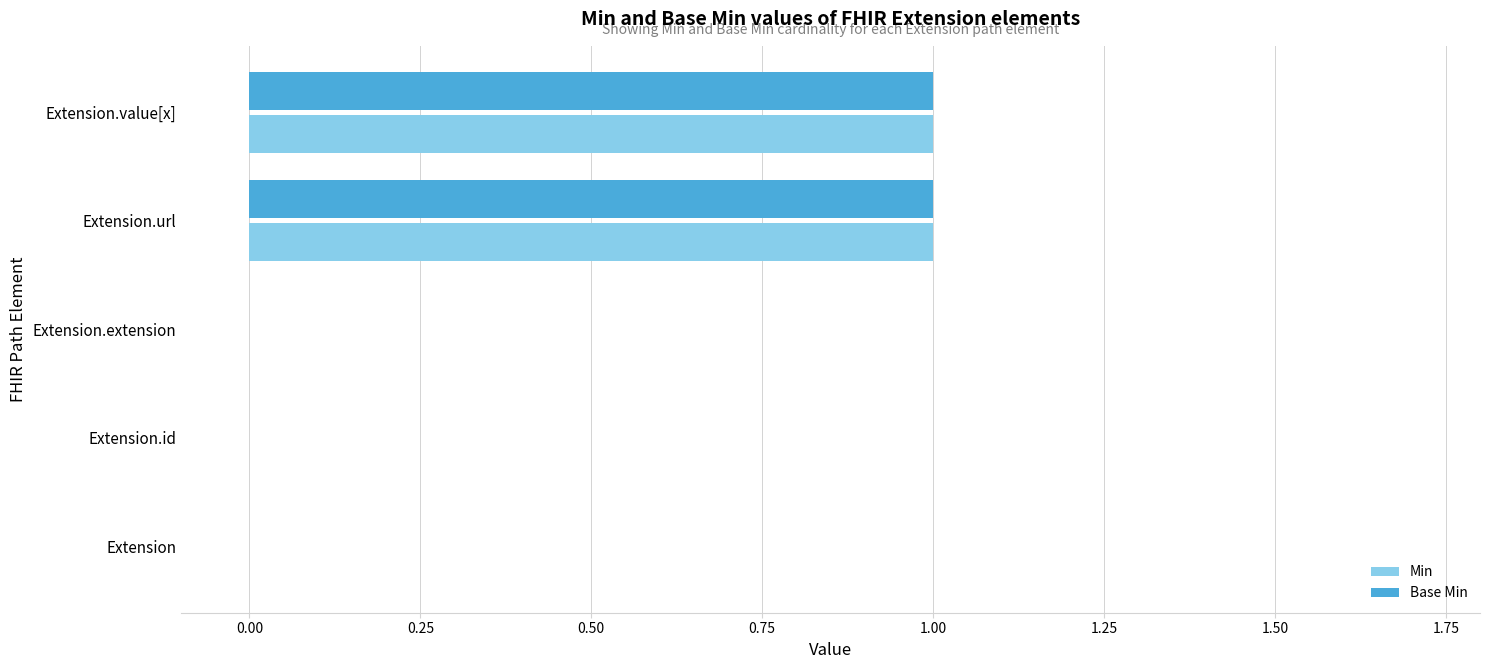

Is the value of Min at Extension greater than the value of Base Min at Extension.value[x]?

No